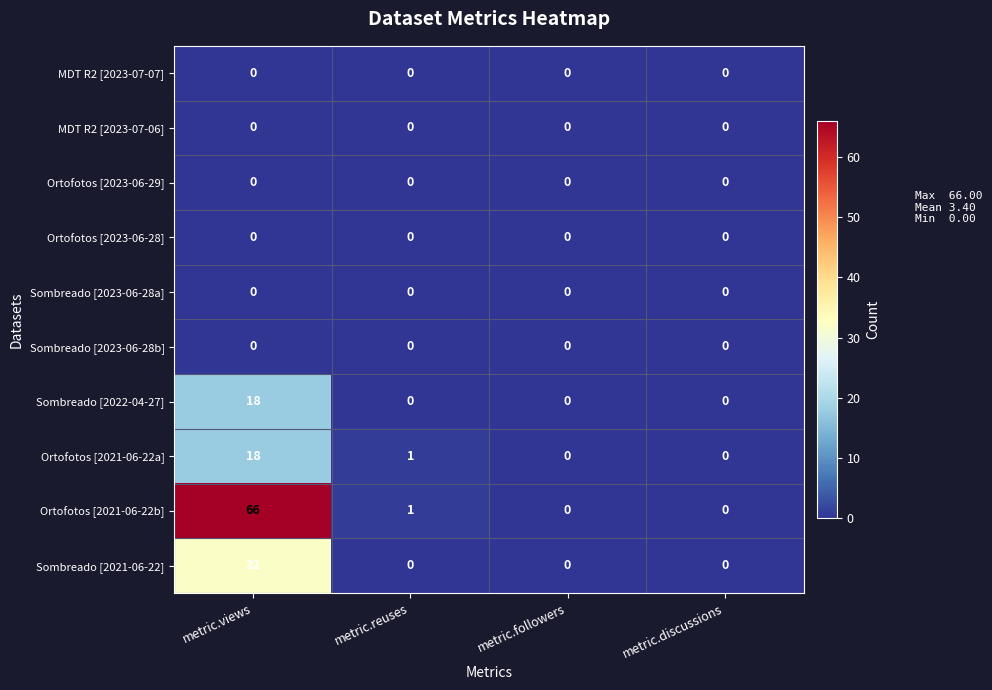

Which series has the largest total across all categories?

Ortofotos [2021-06-22b]